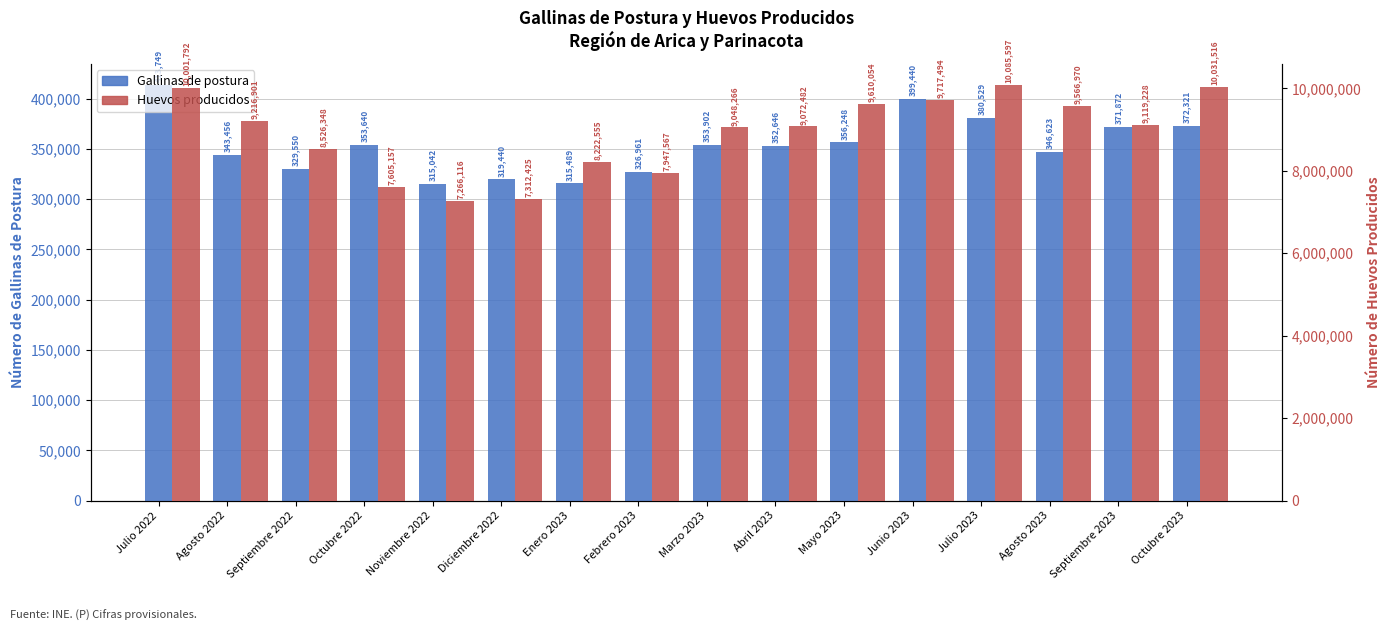

How many data points in Gallinas de postura are above 353640?

7